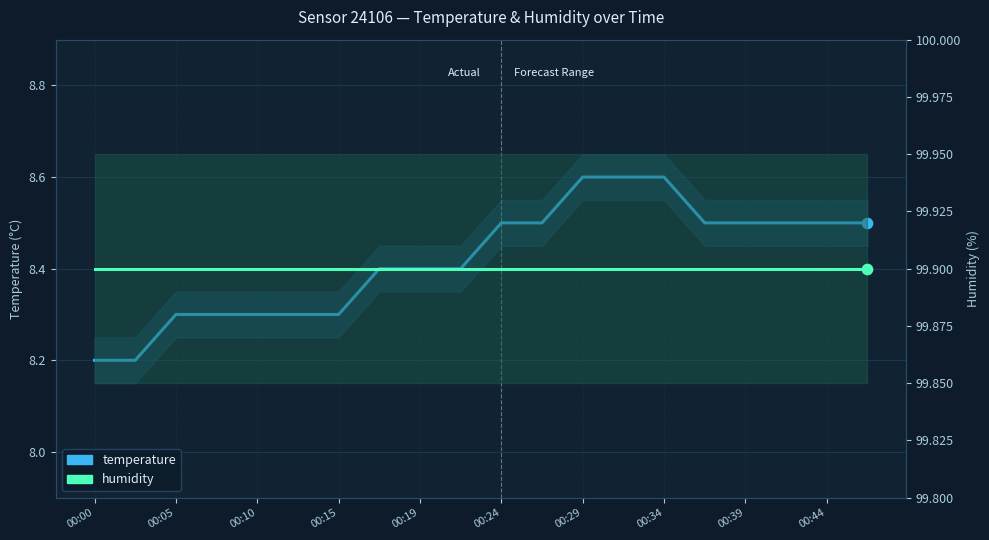

Is the value of humidity at 16 greater than the value of temperature at 00:15?

Yes